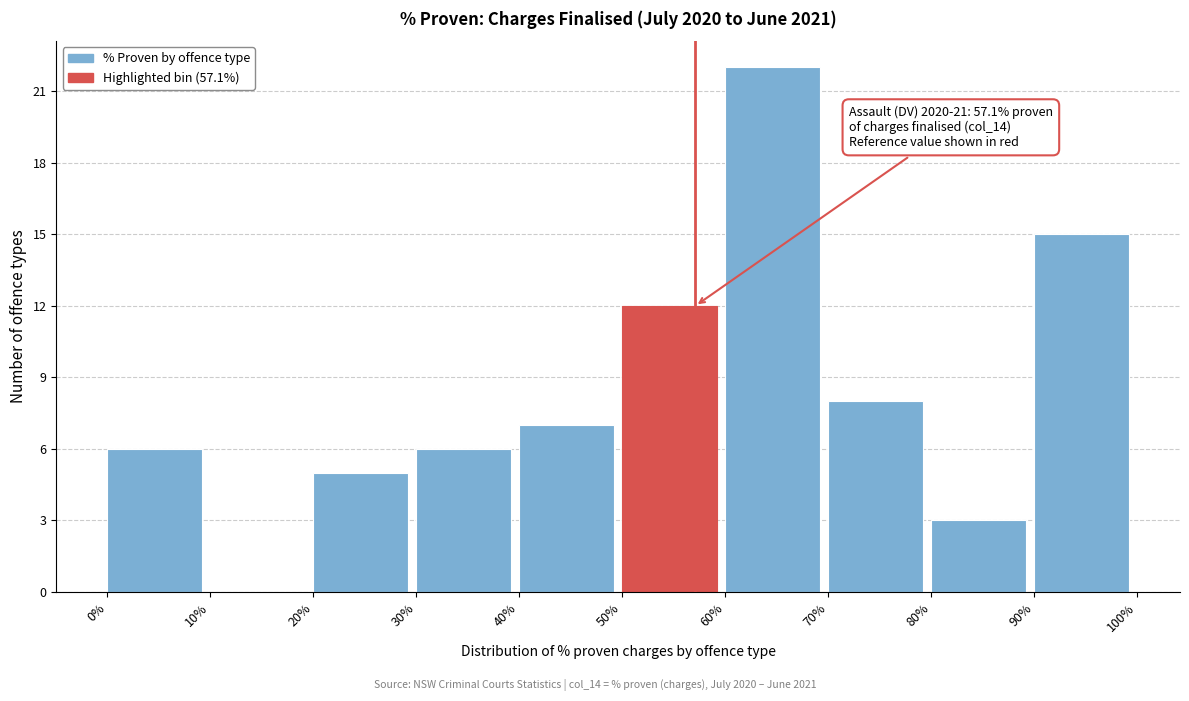

Over which range of the x-axis is the bar tallest?

60% to 70%